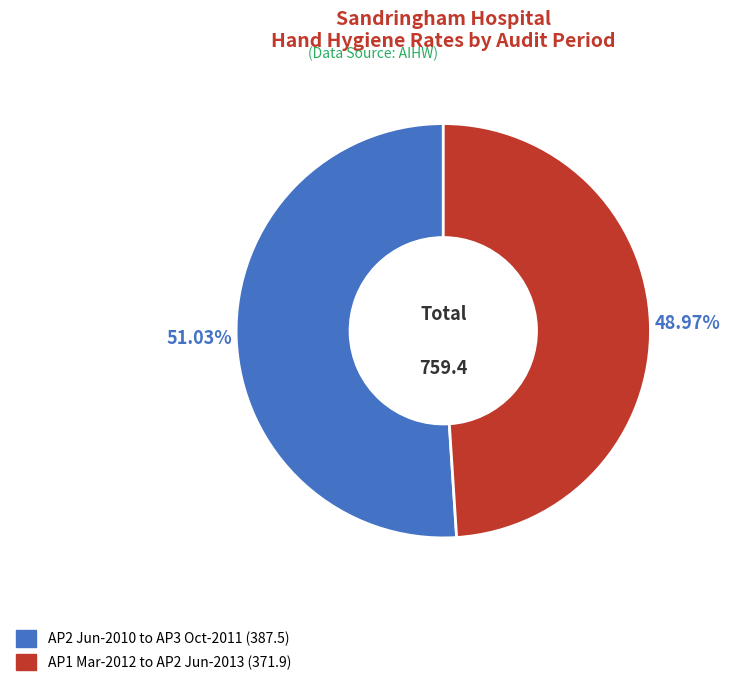

Does any single category account for the majority?

Yes